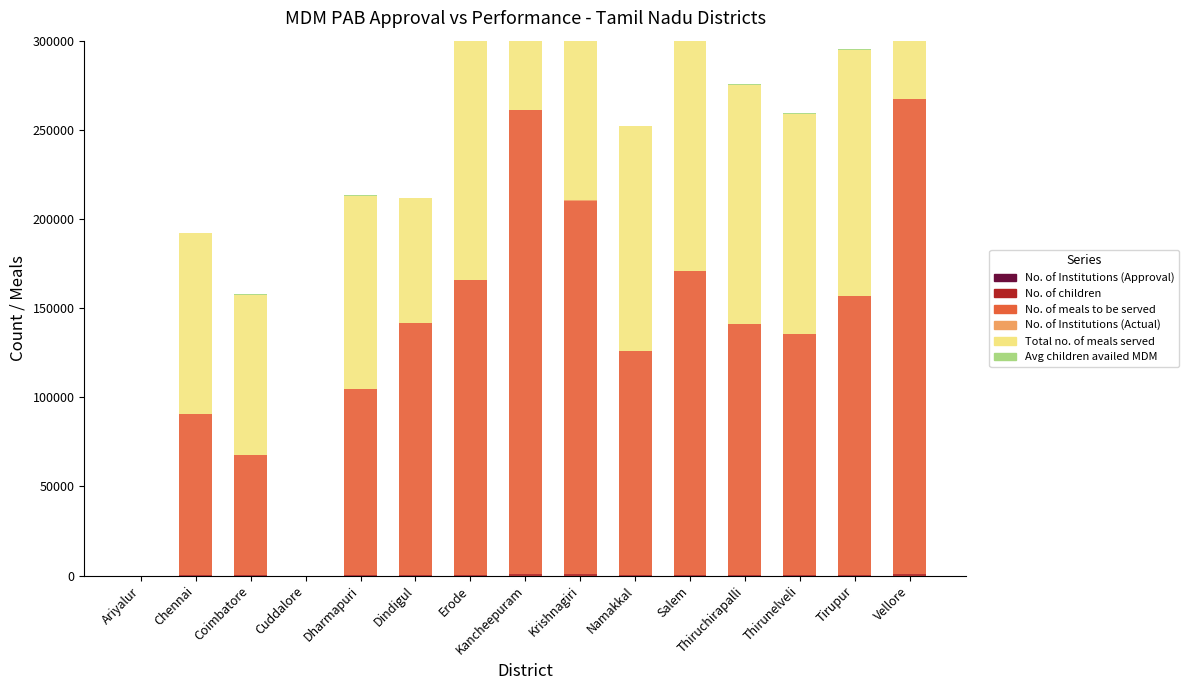

How many values in the No. of children series exceed 450?

7